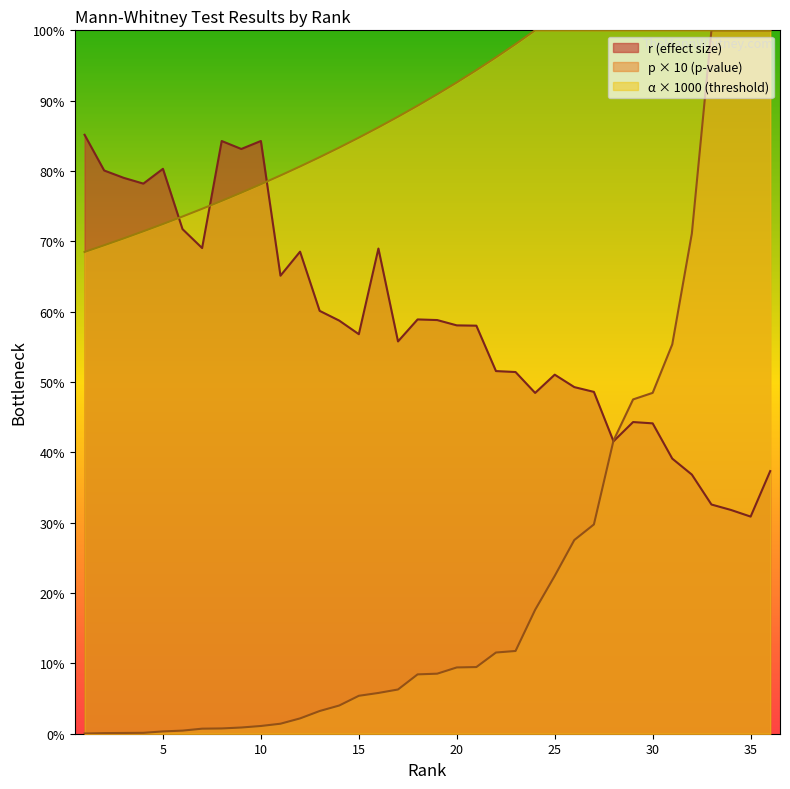

What is the average value of the r series?

0.6